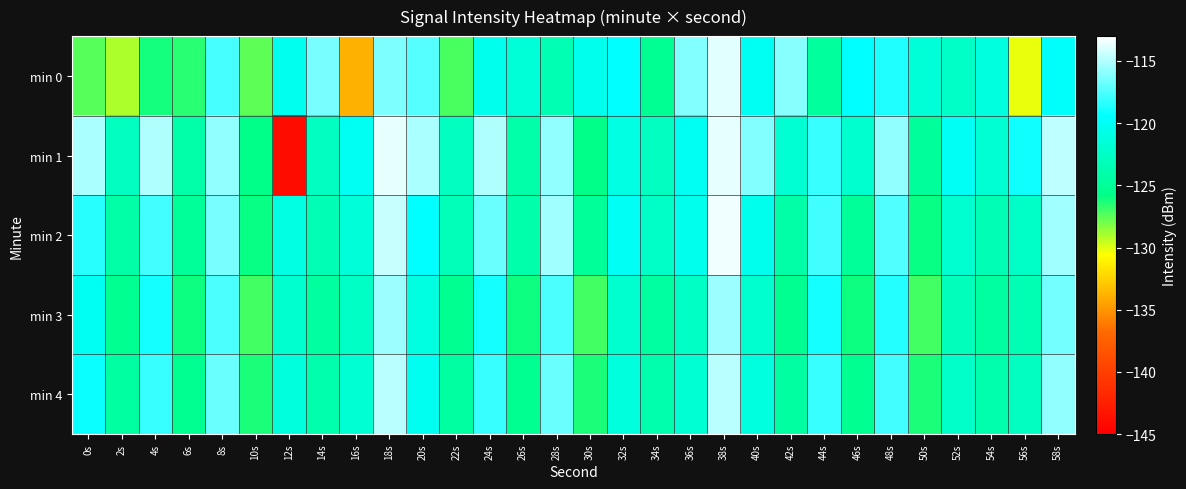

What is the smallest value displayed?

-143.9